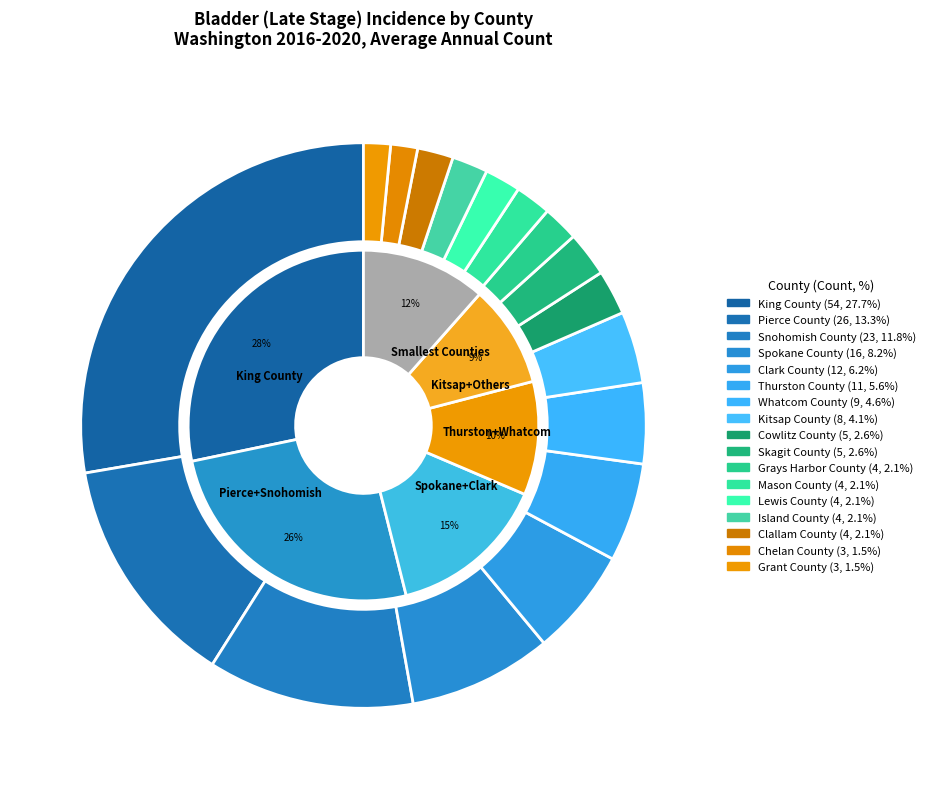

What is the ratio of the value at Chelan County to the value at Mason County?

0.8